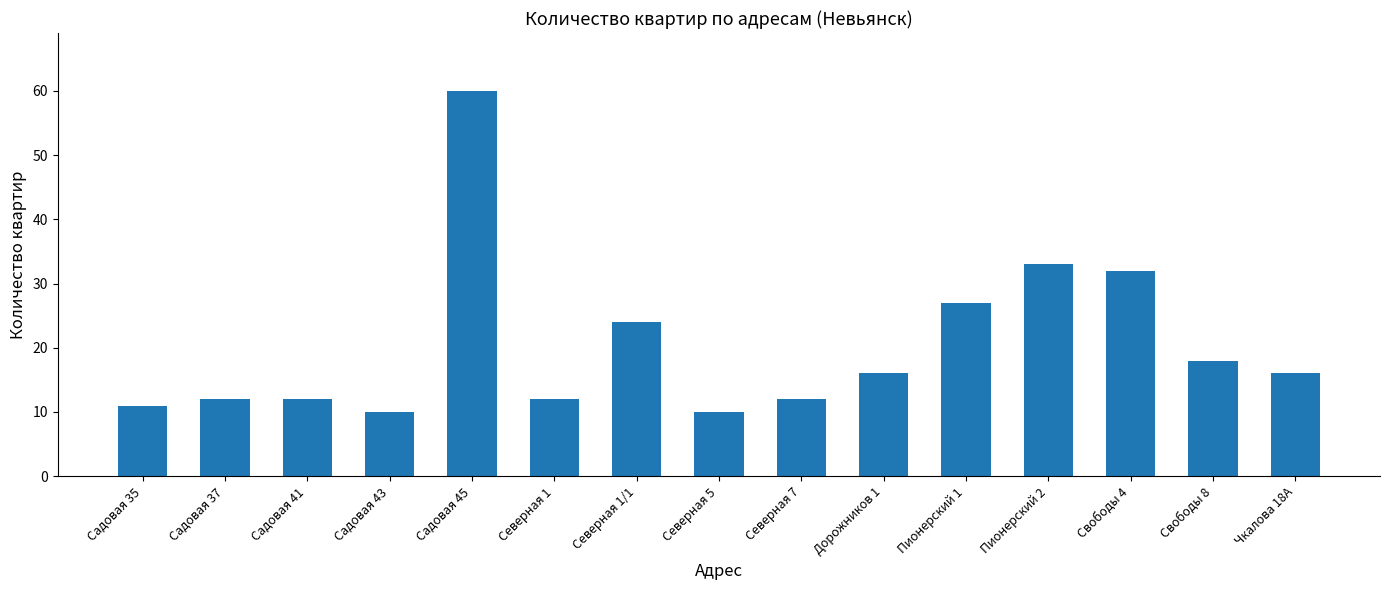

Which label corresponds to the largest value in the chart?

Садовая 45